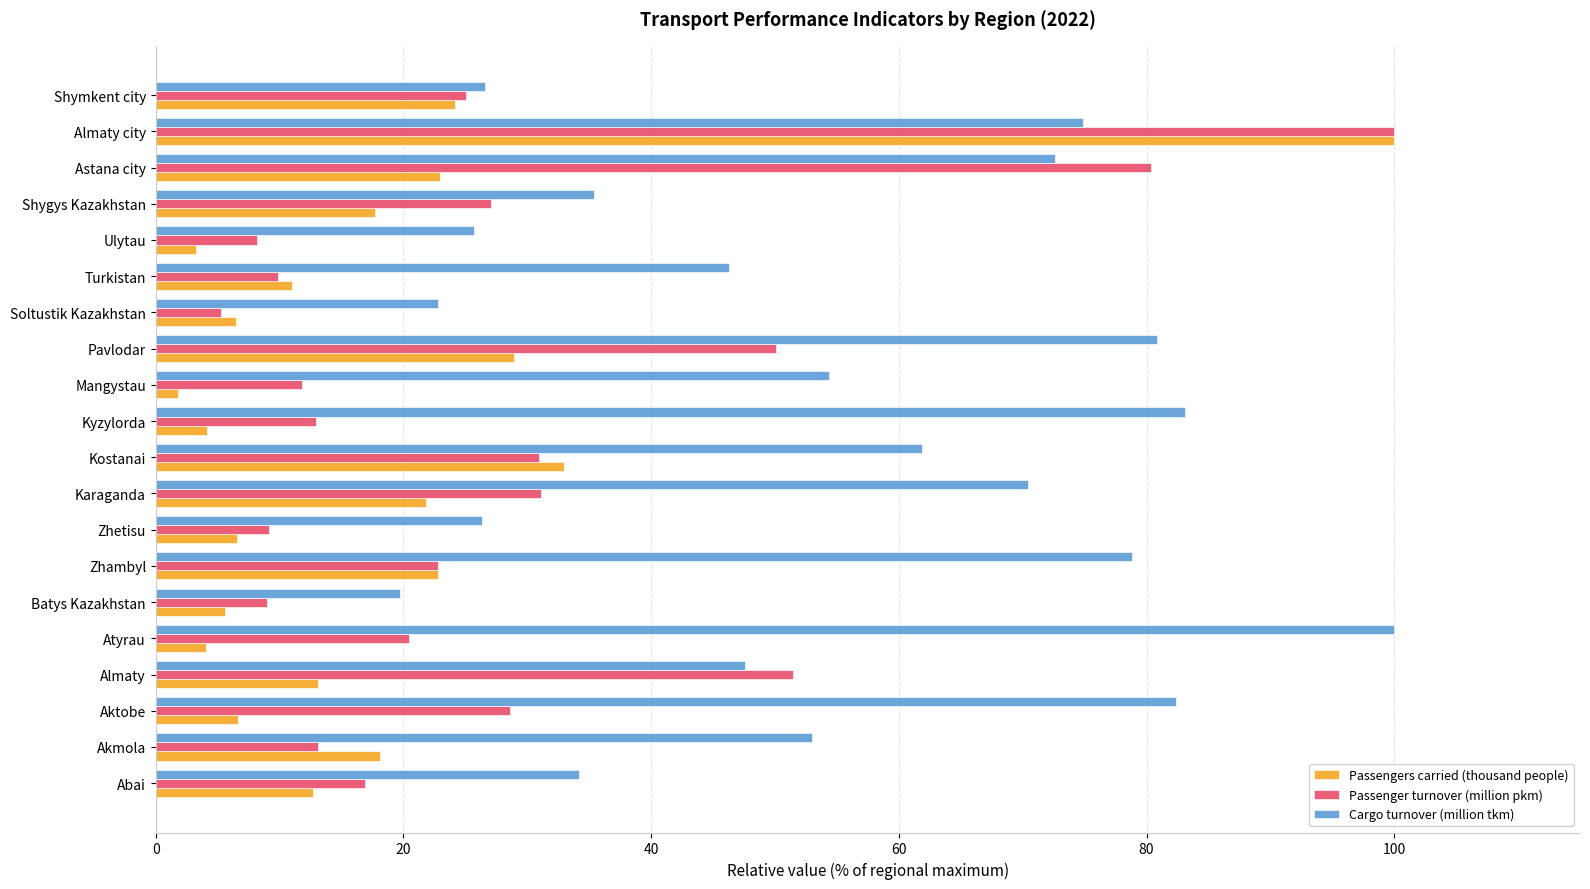

What is the sum of all Passengers carried (thousand people) values?

364.8